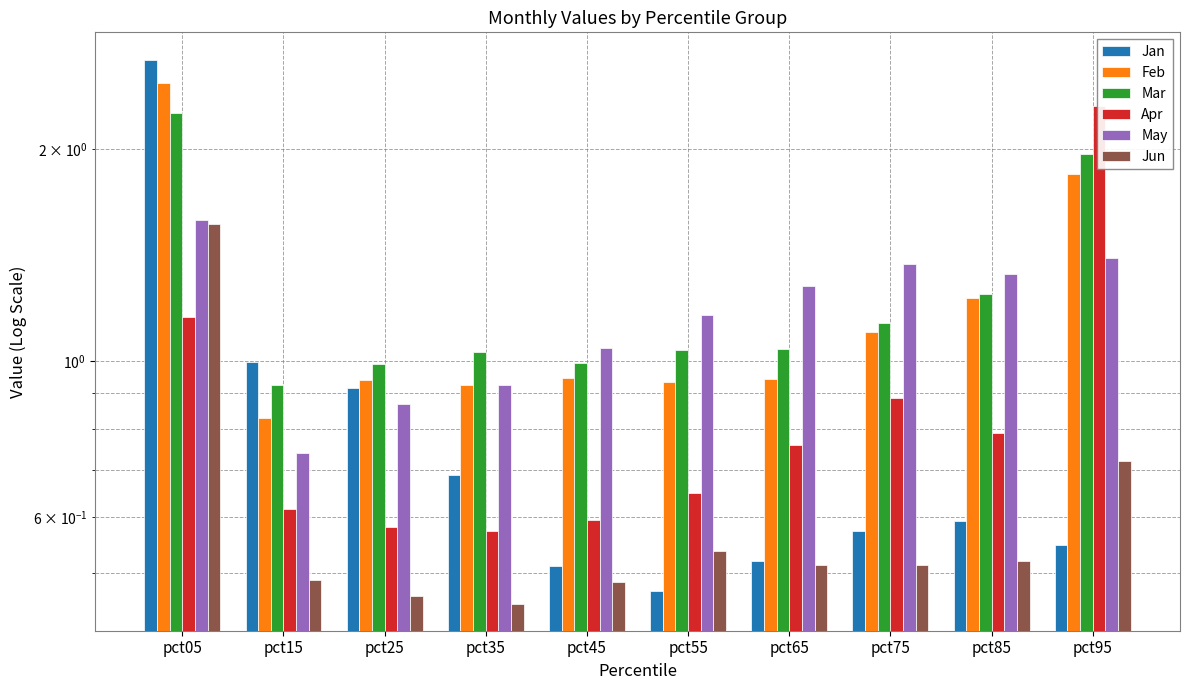

Which has a higher value, pct25 or pct45?

pct25